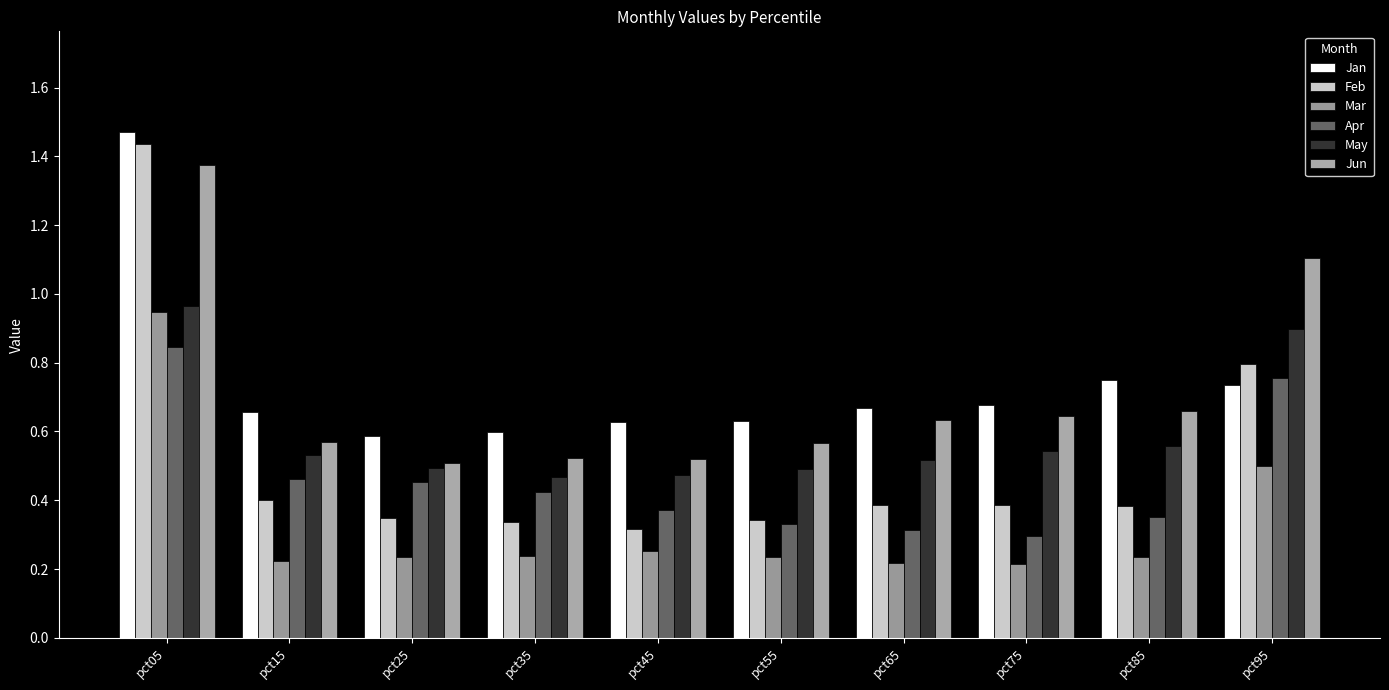

Does the chart contain stacked bars?

No